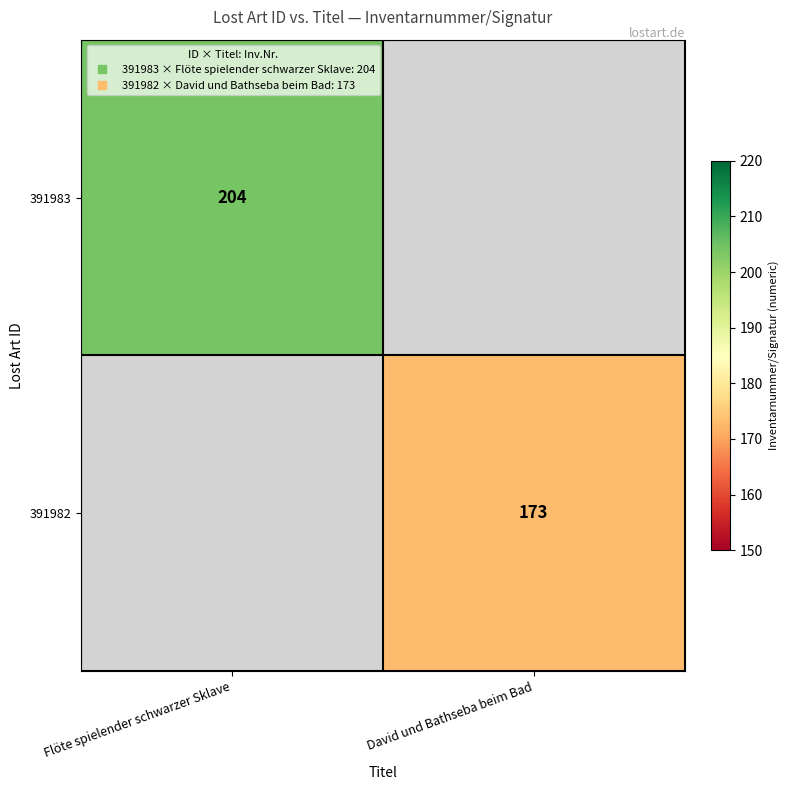

Which series has the largest range (max minus min)?

391983